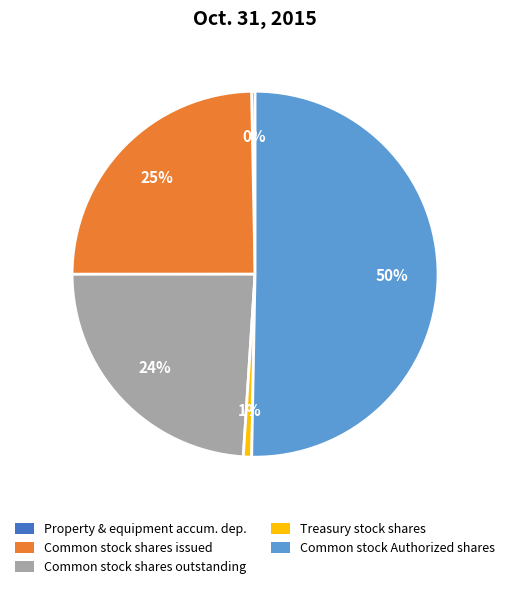

To the nearest percent, what is the average slice percentage?

20%